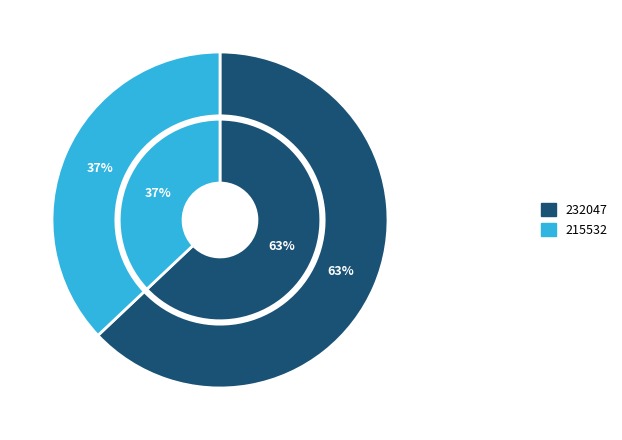

To the nearest percent, what is the difference between the largest and smallest slice percentages?

26%